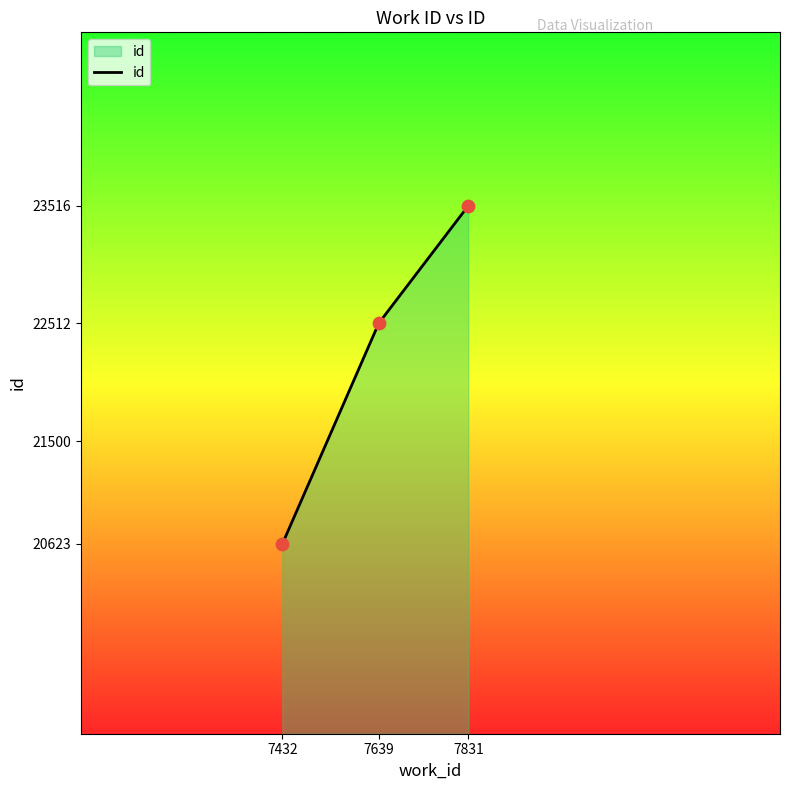

What is the change in value from 7432 to 7639?

+1889